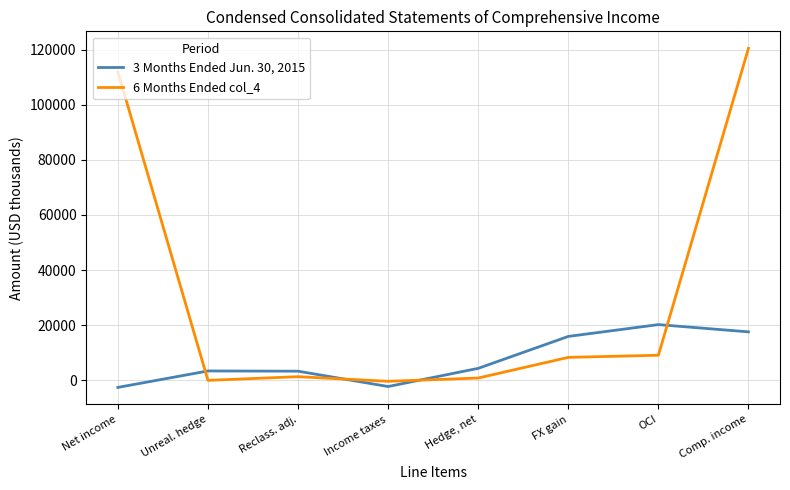

The value of 6 Months Ended col_4 at FX gain is 8278. True or false?

True